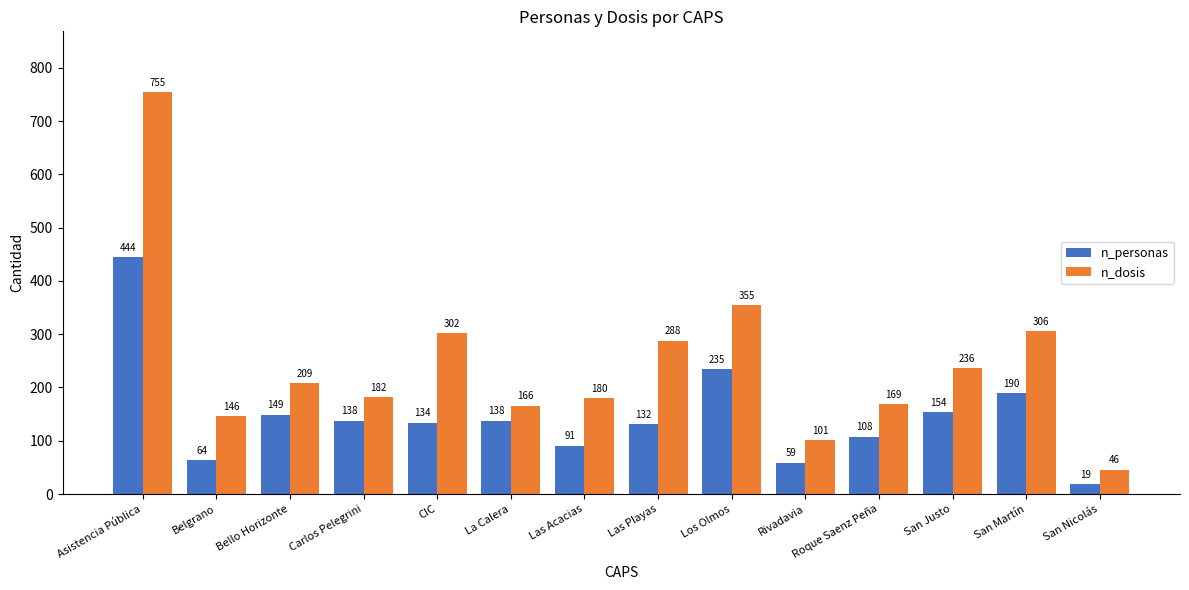

Which series changed the most between CIC and La Calera?

n_dosis